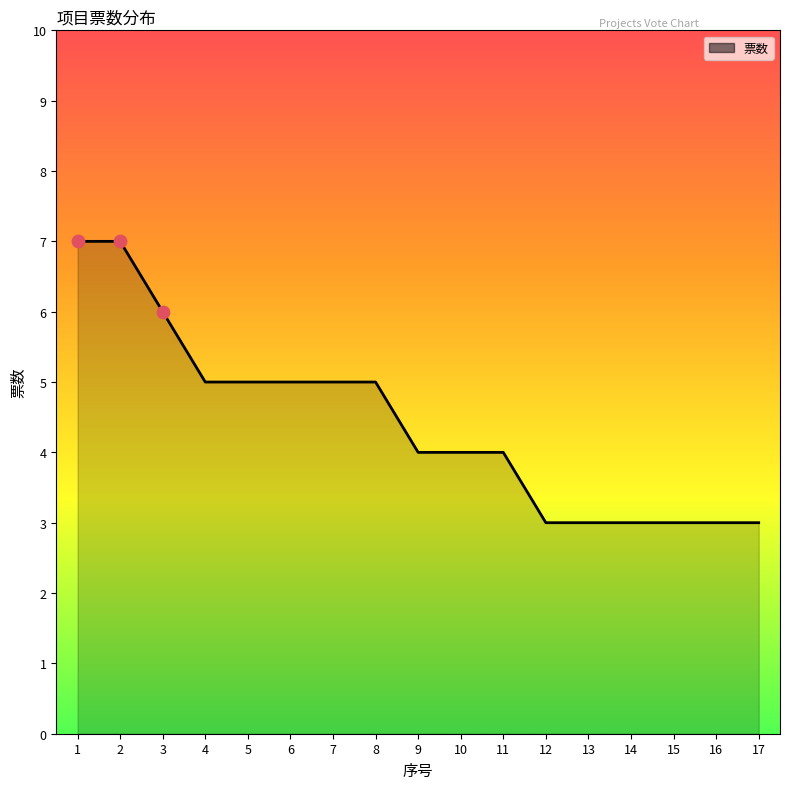

What is the ratio of the value at 5 to the value at 8?

1.0